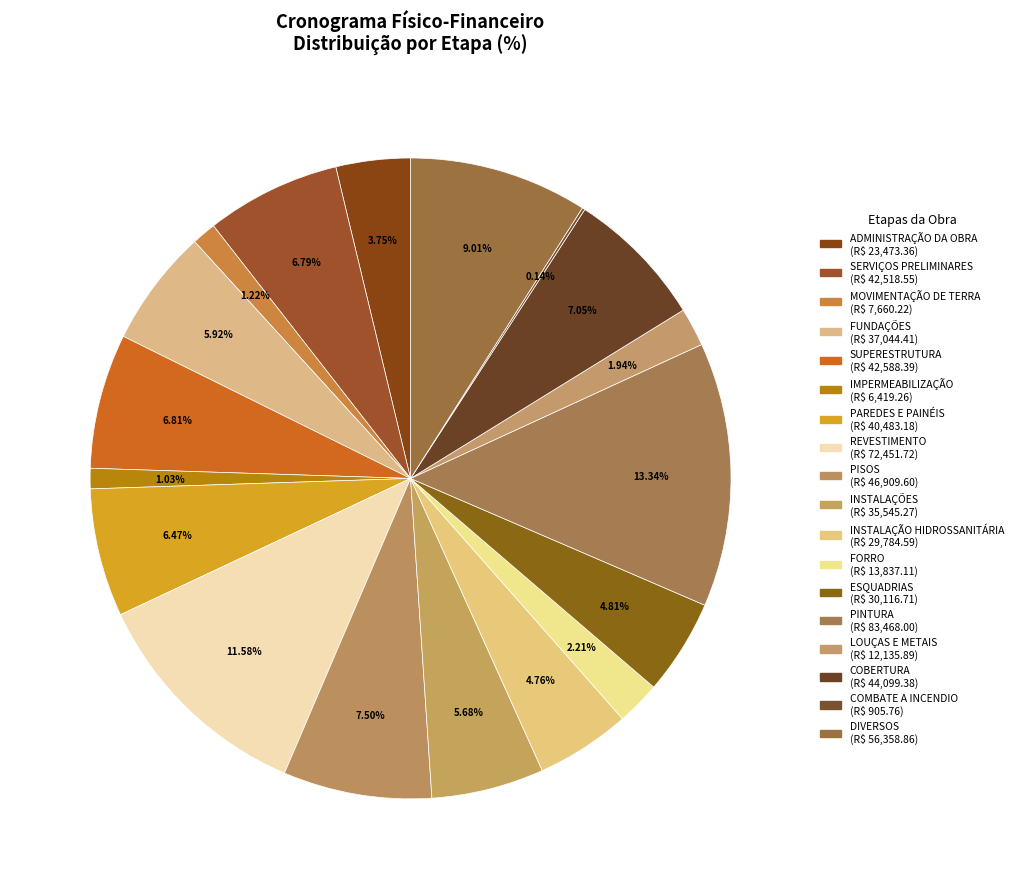

To the nearest percent, what percentage of the pie is MOVIMENTAÇÃO DE TERRA?

1%